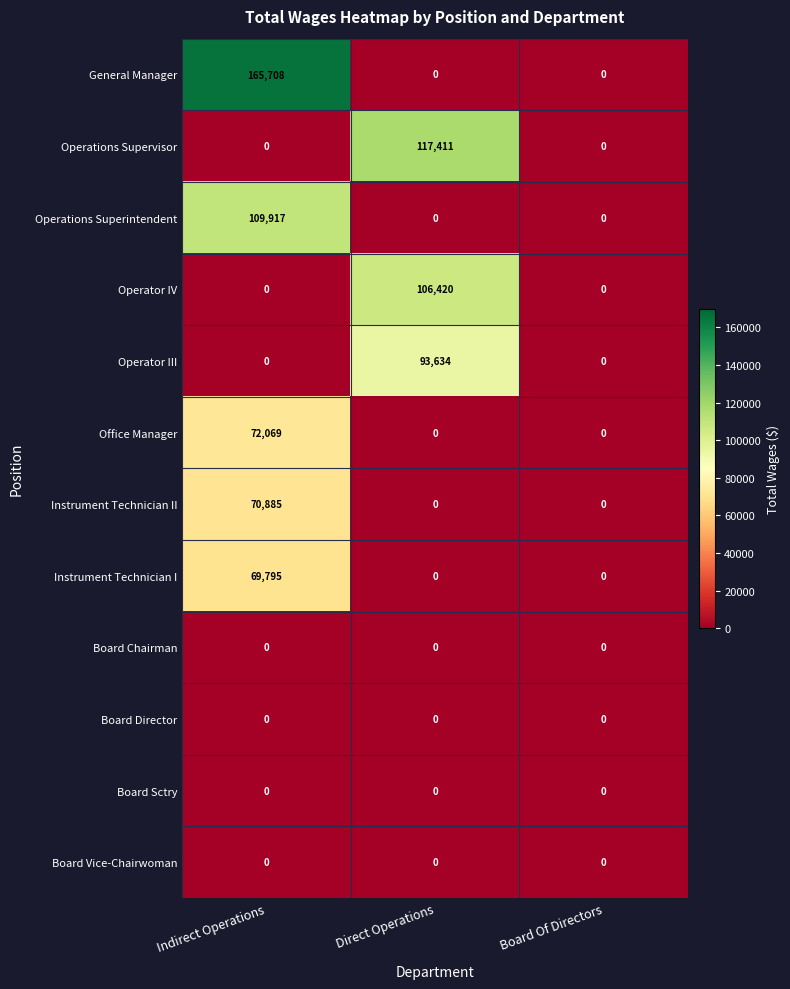

What is the difference between the maximum and minimum values in the Office Manager series?

72069